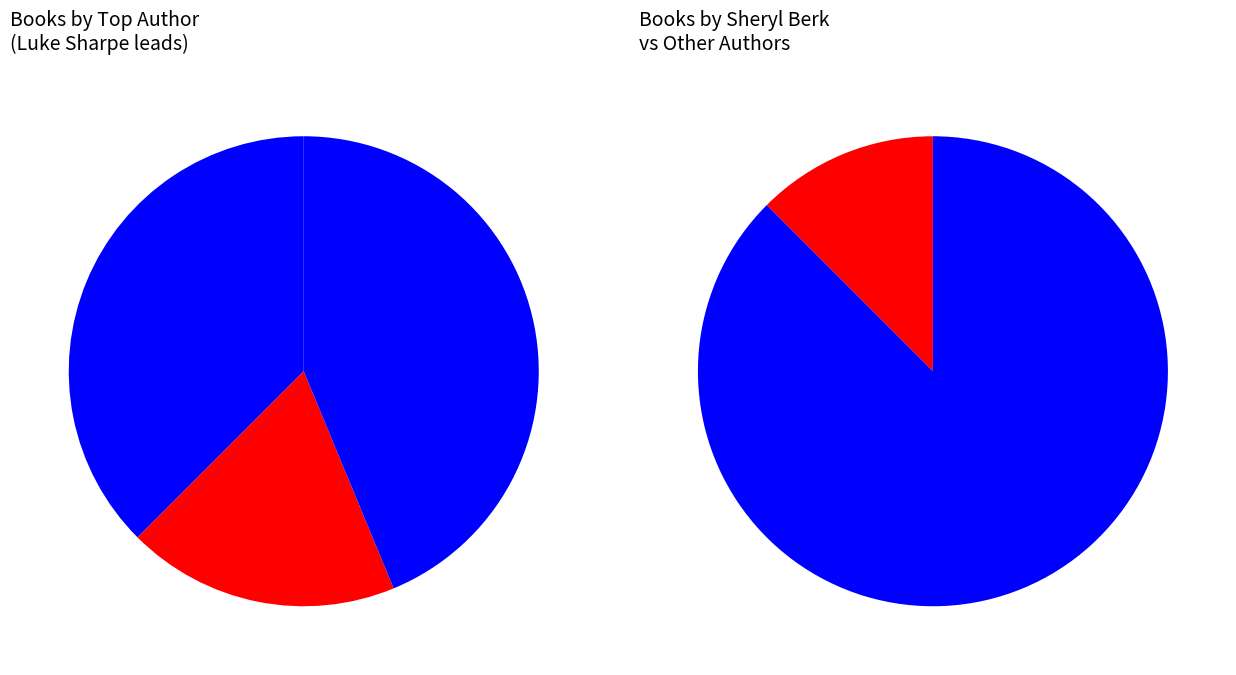

What percentage is the Joel Ross (179237759) slice, to the nearest percent?

19%